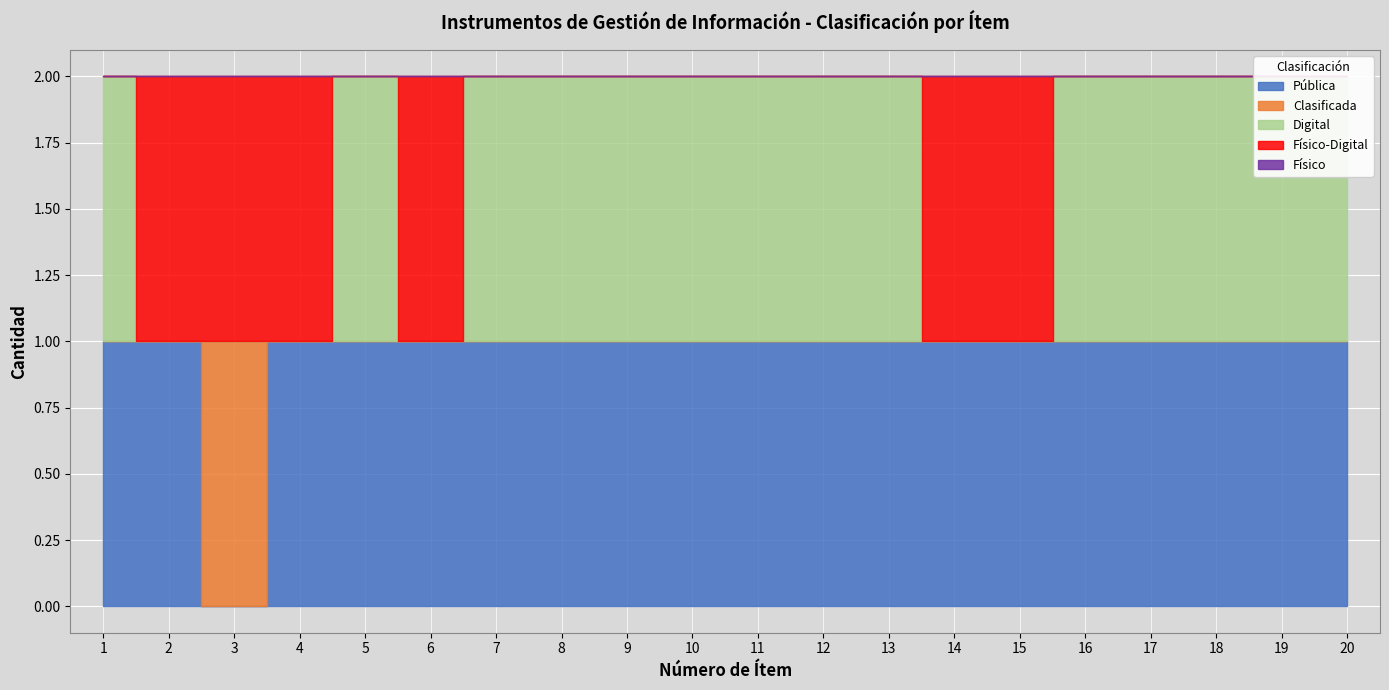

Is the value of Pública at 18 greater than the value of Físico-Digital at 19?

Yes